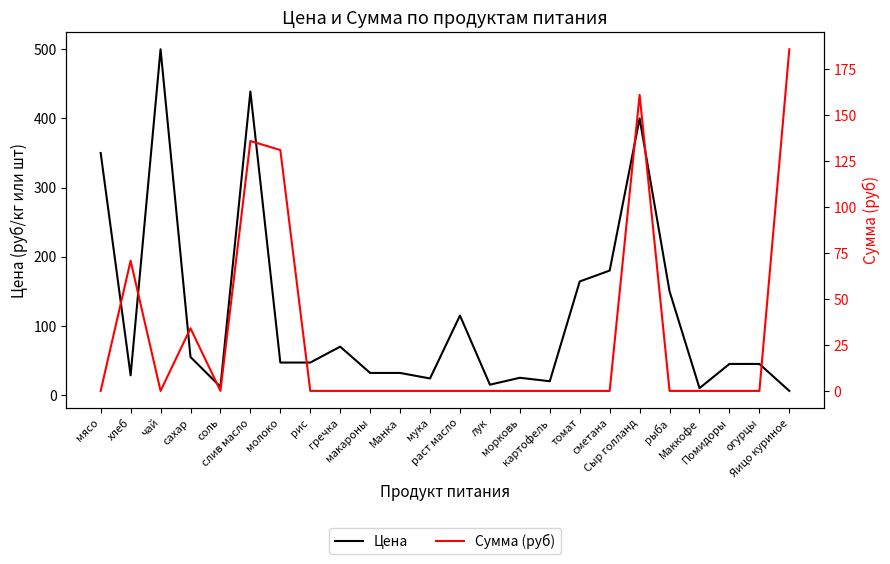

Which category has the lowest value in the Цена series?

Яицо куриное